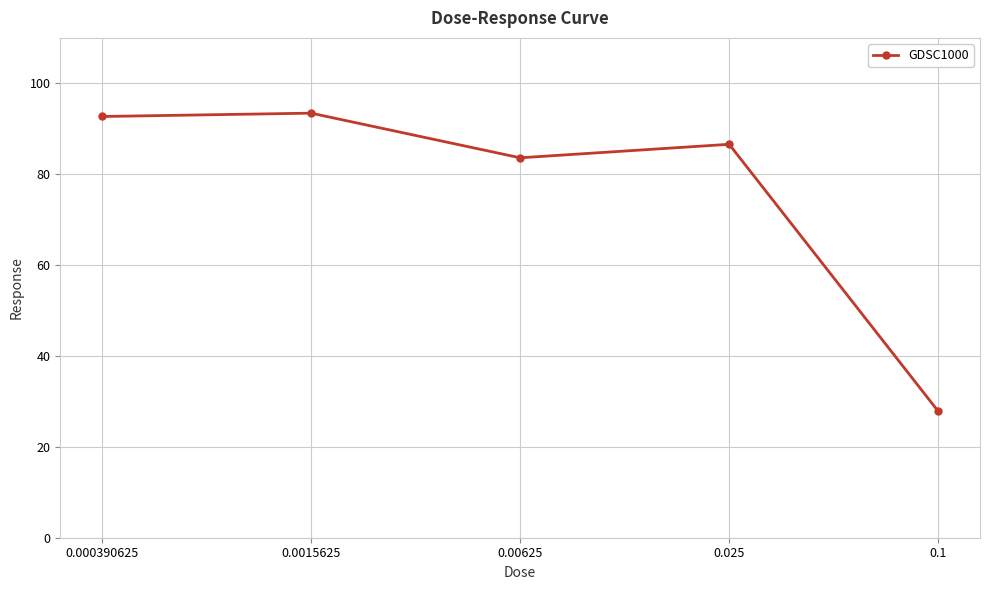

The chart shows a value of 23.2 at 0.0015625. True or false?

False